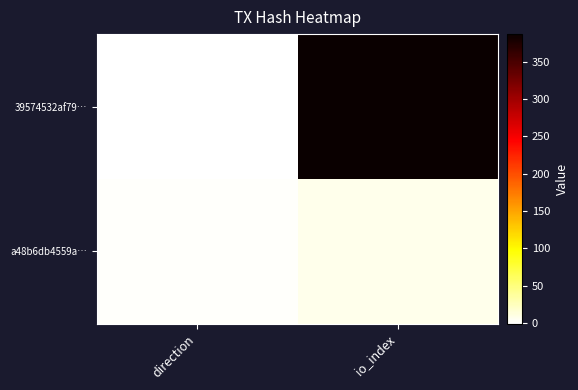

What is the difference between the highest and lowest values at io_index?

379